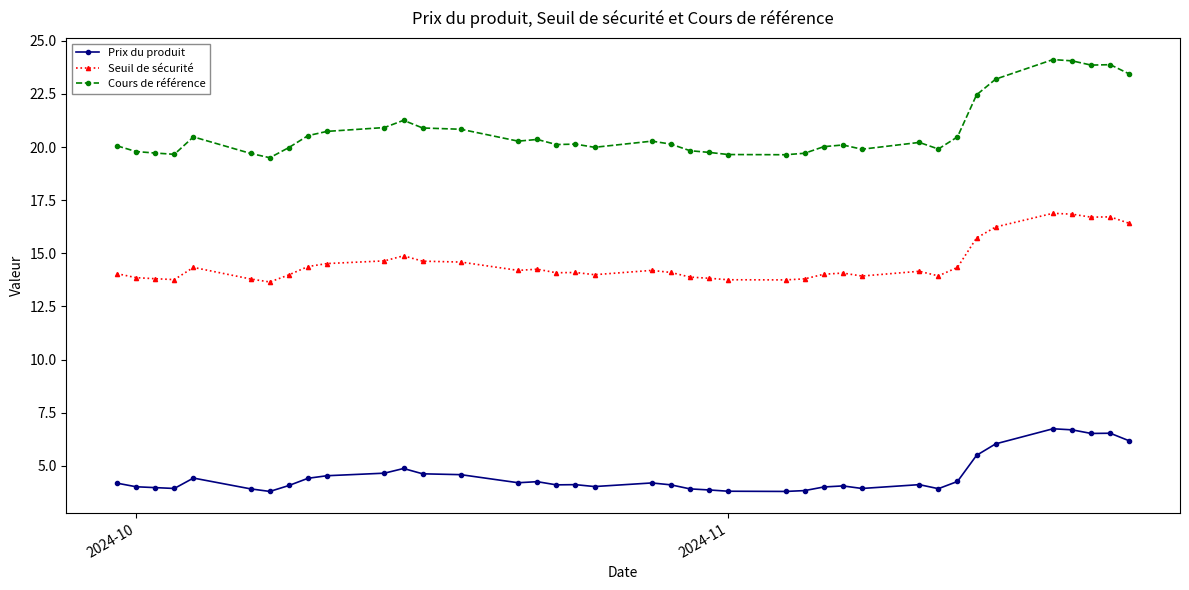

What is the difference between the maximum and minimum values in the Cours de référence series?

4.6